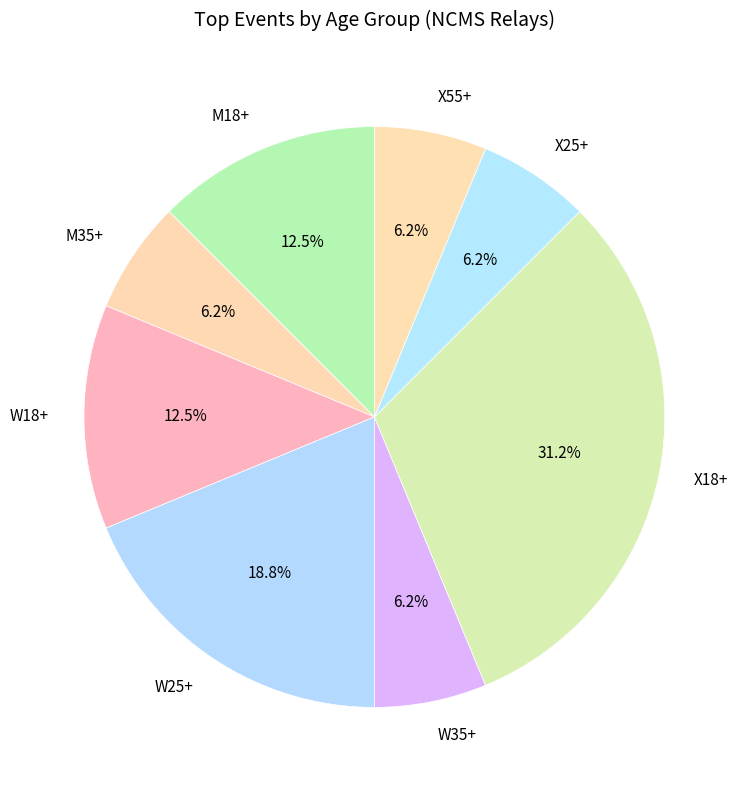

Is the sum of M35+ and W25+ greater than half?

No